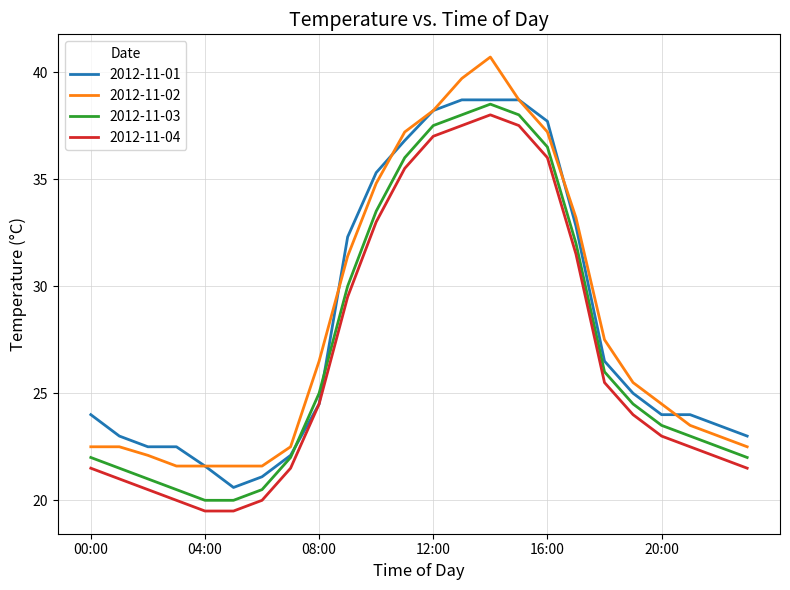

At how many categories does at least one series exceed 35?

7